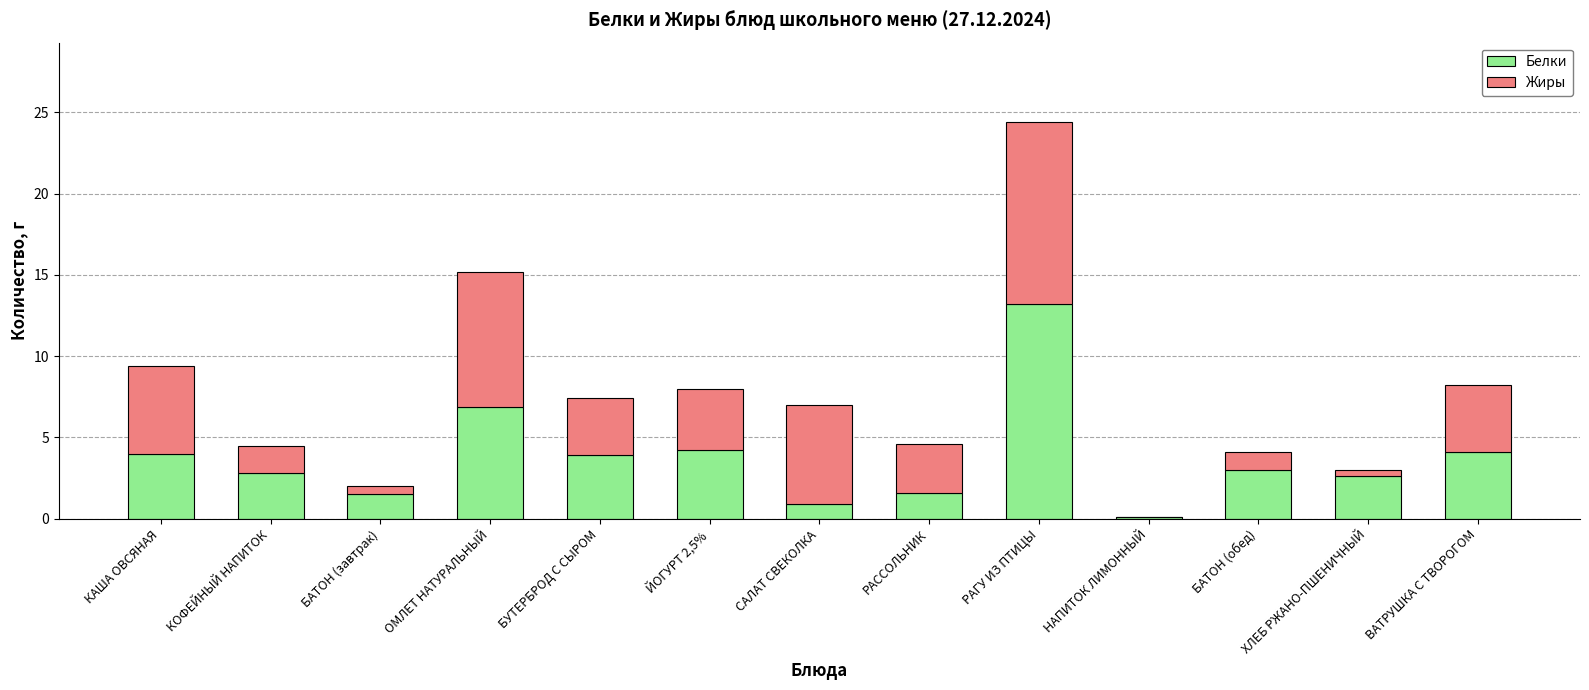

The value of Белки at ОМЛЕТ НАТУРАЛЬНЫЙ is 6.9. True or false?

True